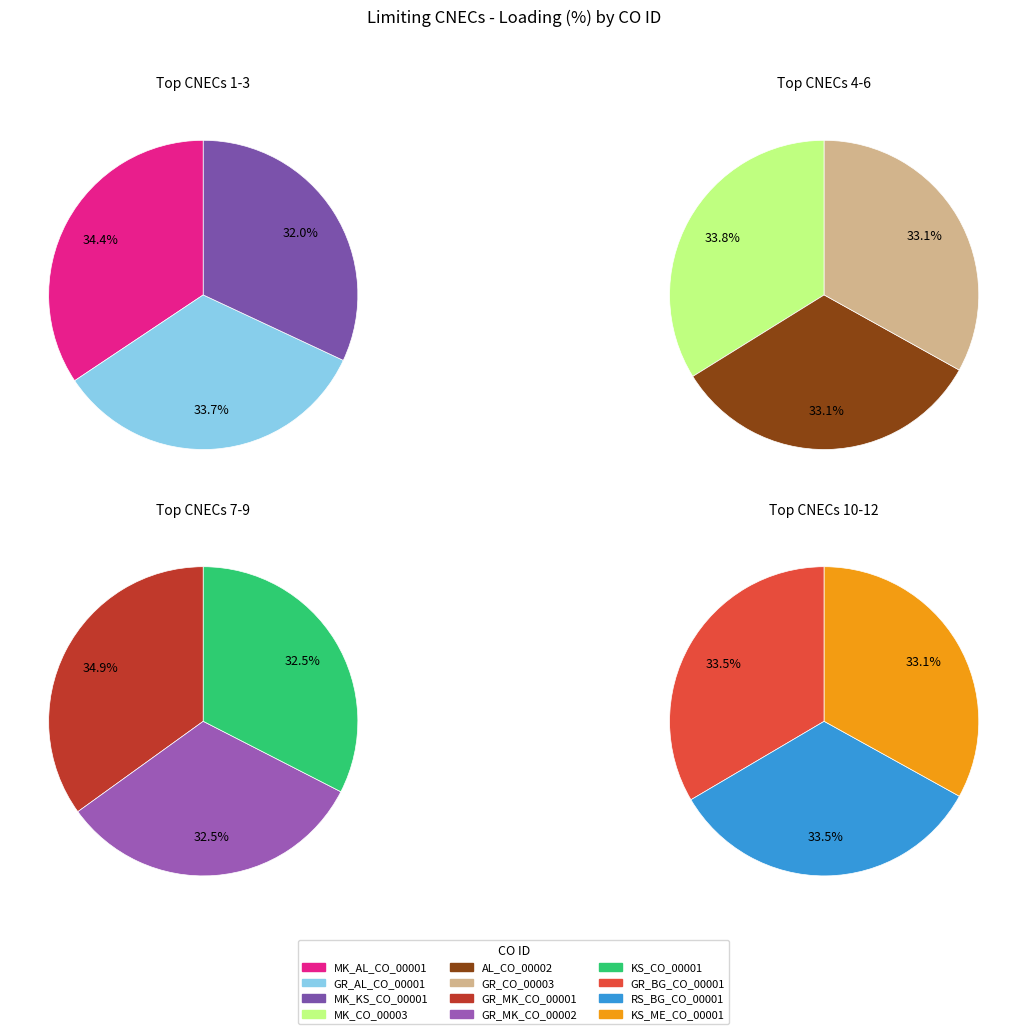

Is KS_ME_CO_00001 the majority of the pie?

No